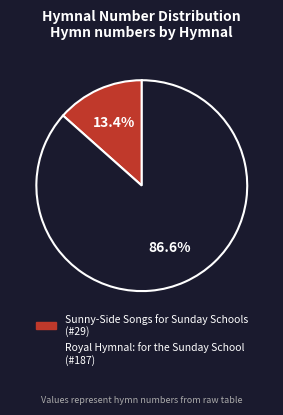

Which category accounts for the majority?

Royal Hymnal: for the Sunday School